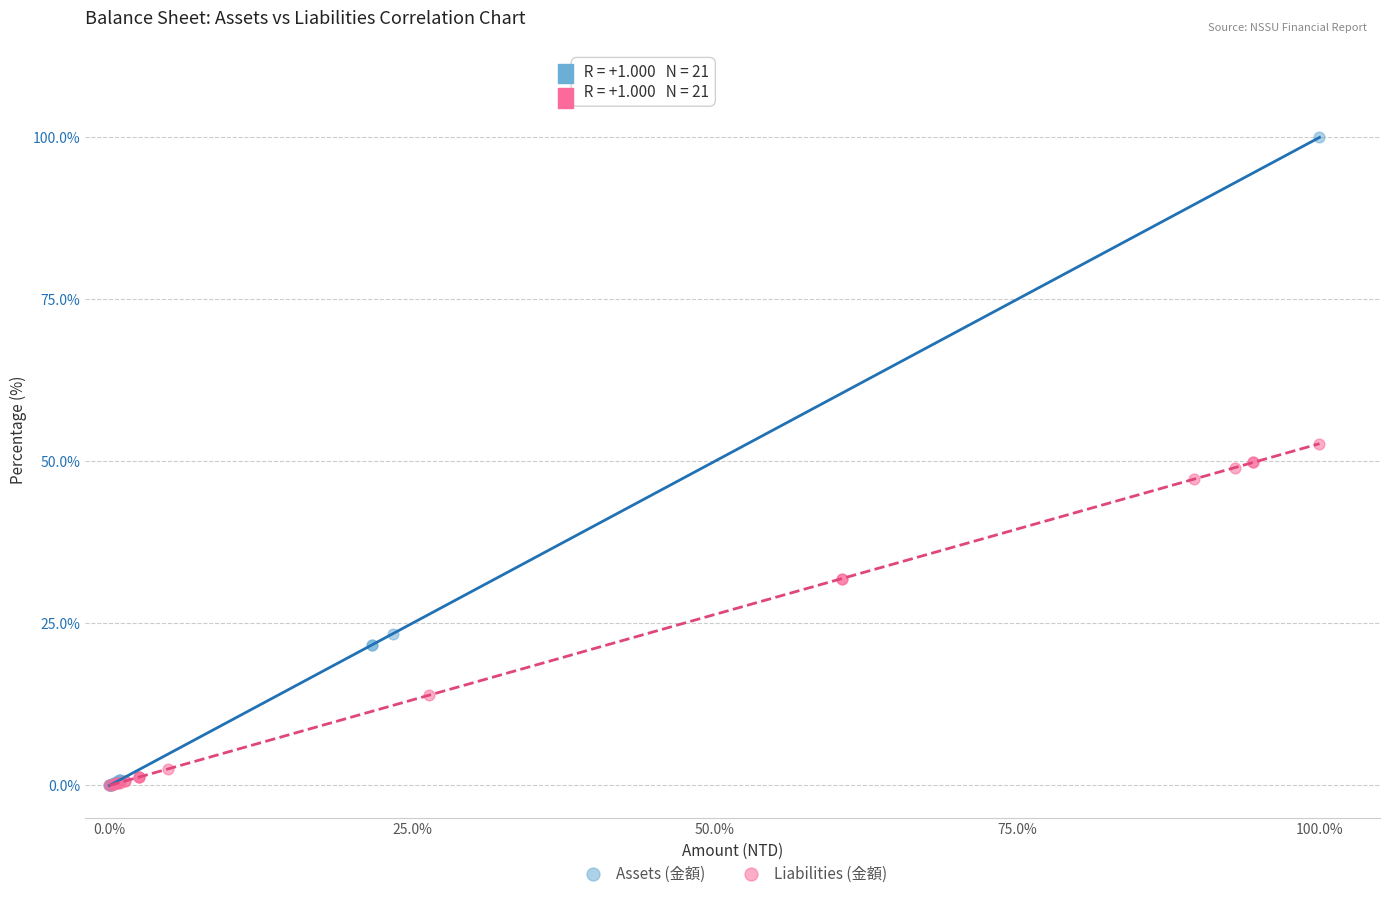

Which series has the largest Y range (max minus min)?

Assets (金額)